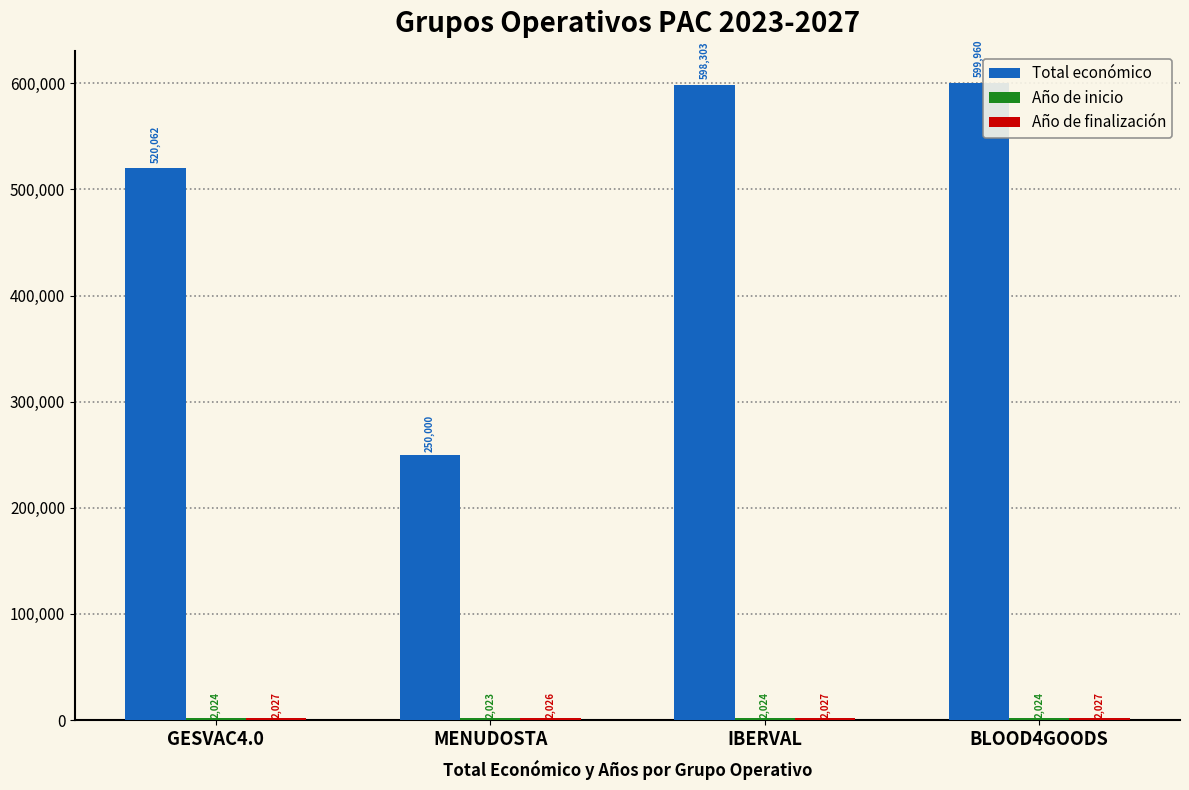

What is the approximate value of Total económico at GESVAC4.0?

520062